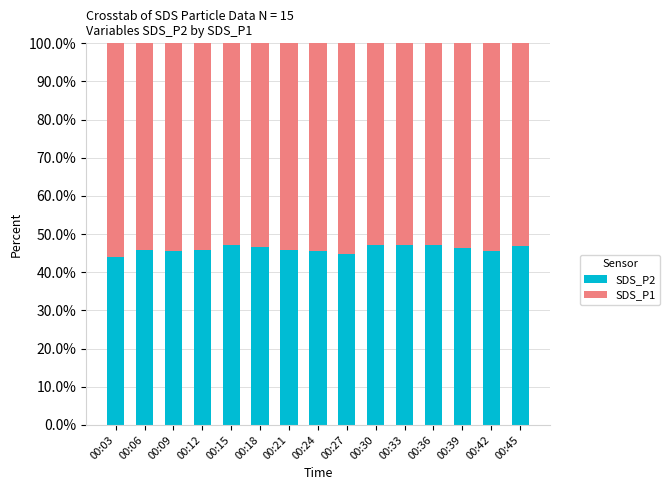

At which label does SDS_P2 first exceed 45?

00:06